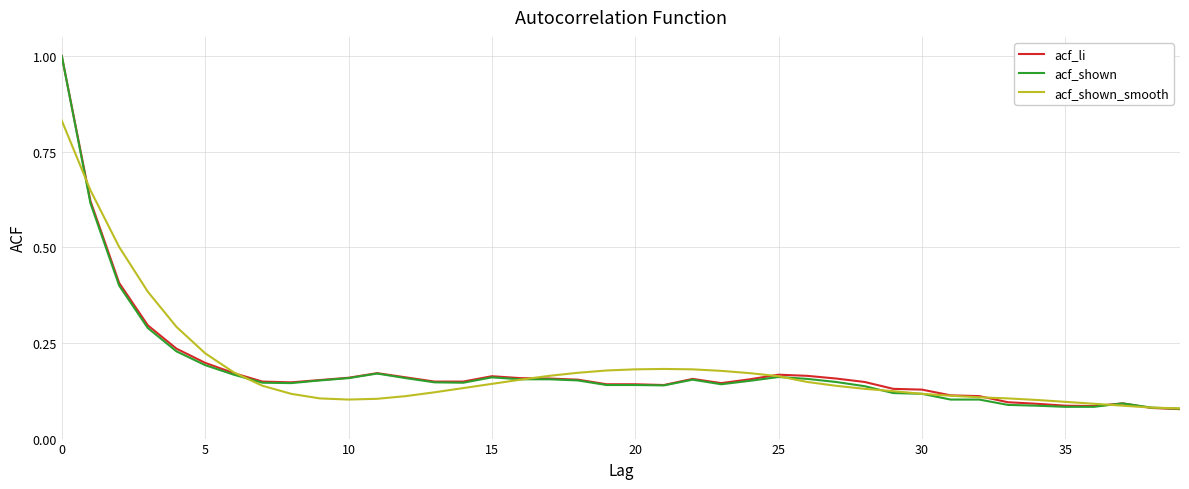

What is the maximum value shown in the chart?

1.0